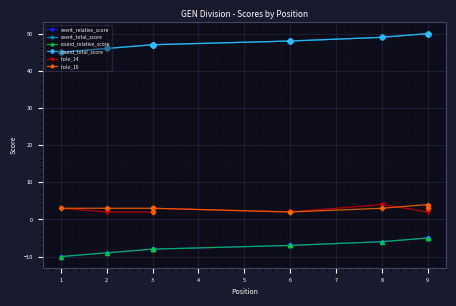

What is the value of the hole_16 point at the 2nd from the left?

3